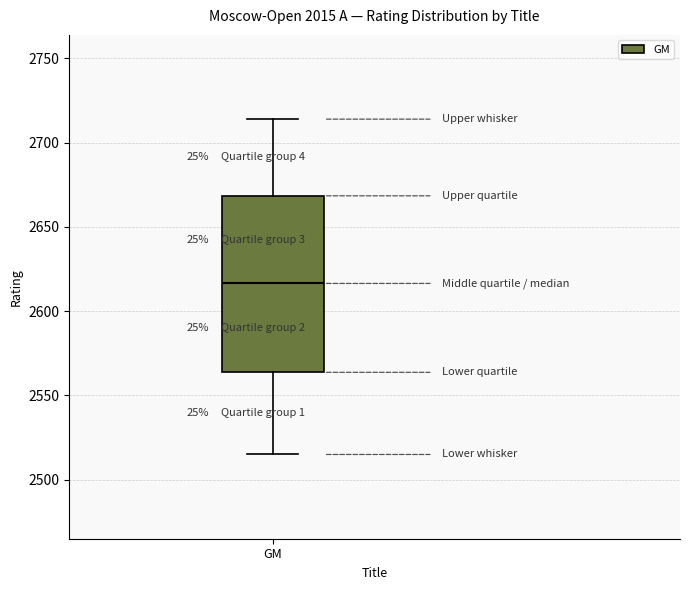

Transcribe this box plot: give where the median line is, the range the box spans, and where the two whiskers end, as read against the y-axis. The values are not printed on the chart, so give them approximately, as read against the axis.

median 2615, box 2565 to 2670, whiskers 2515 to 2715